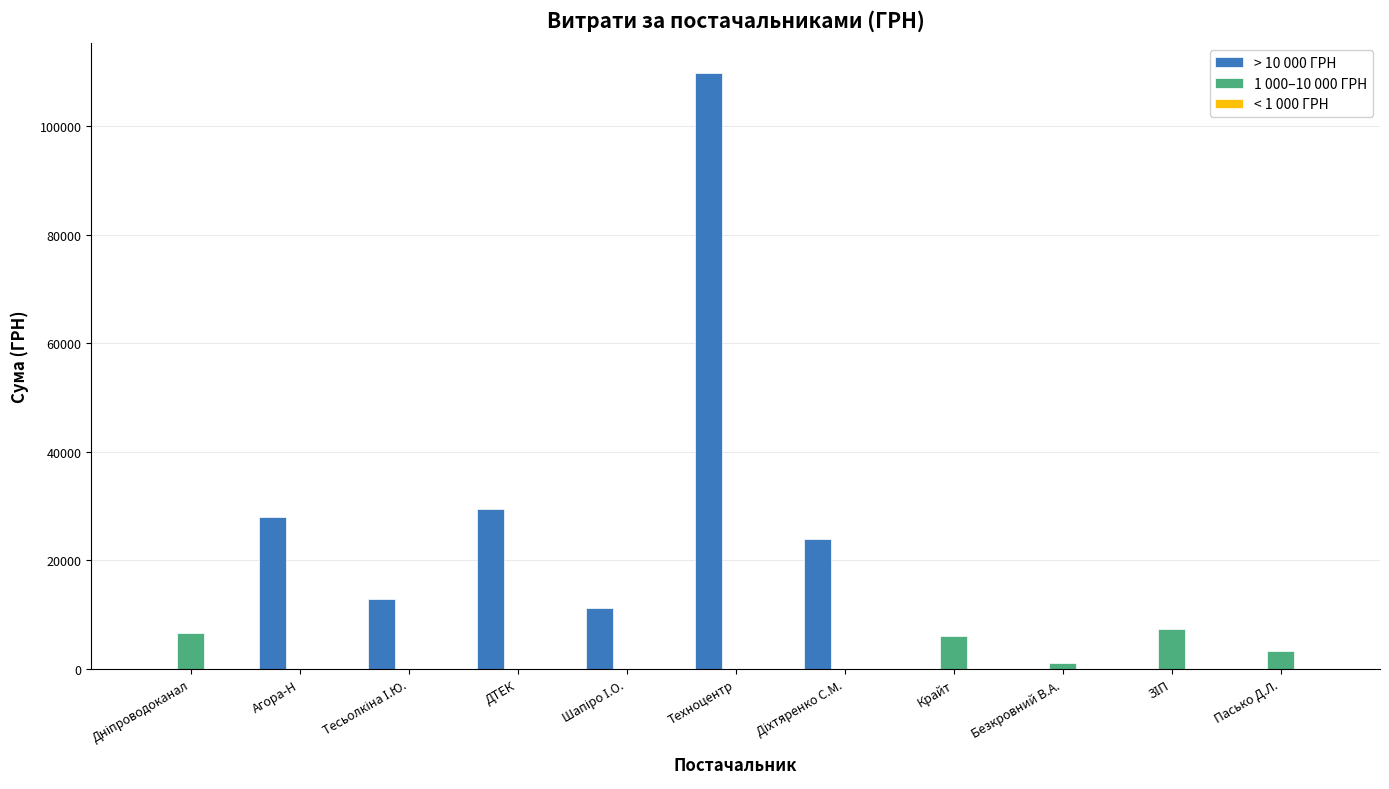

At which category is the sum across all series the highest?

Техноцентр